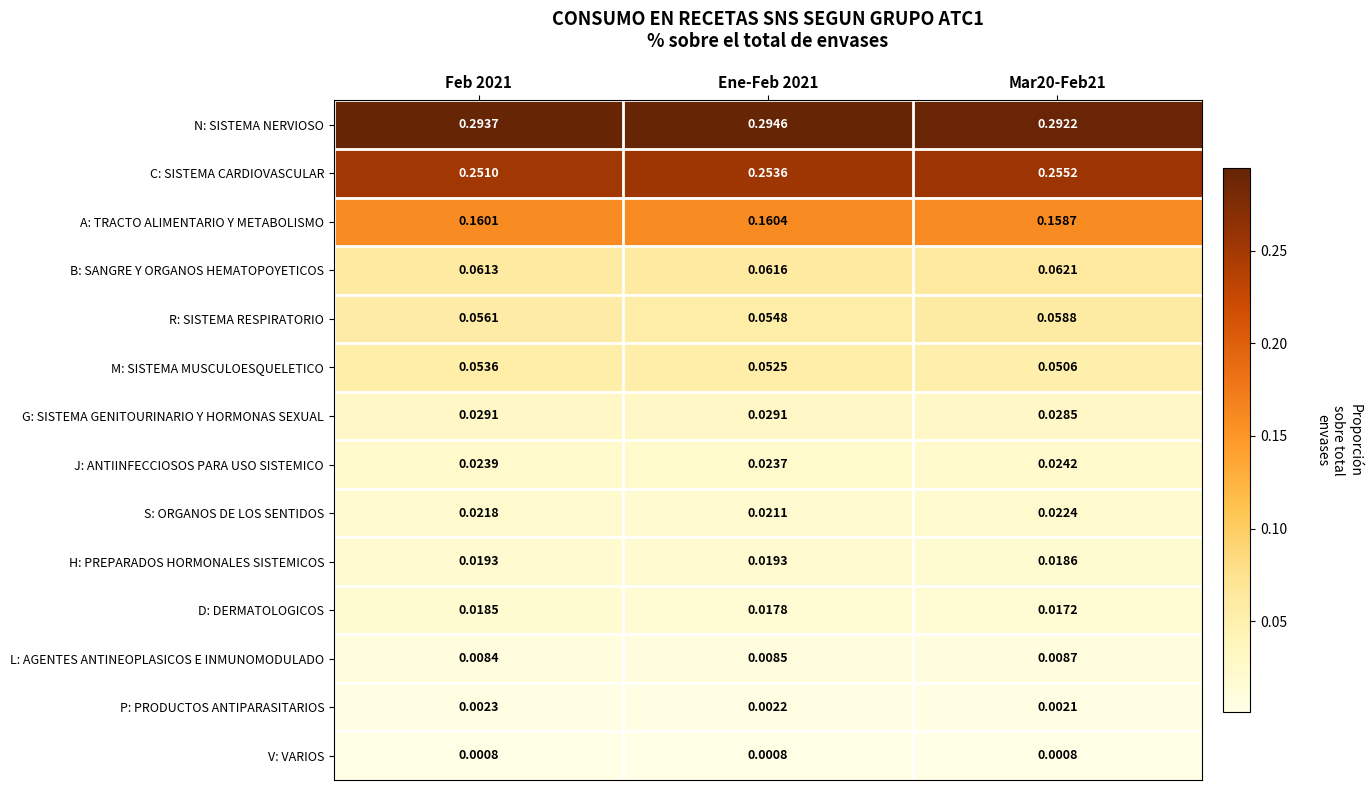

Is the value of R: SISTEMA RESPIRATORIO at Mar20-Feb21 greater than the value of A: TRACTO ALIMENTARIO Y METABOLISMO at Mar20-Feb21?

No